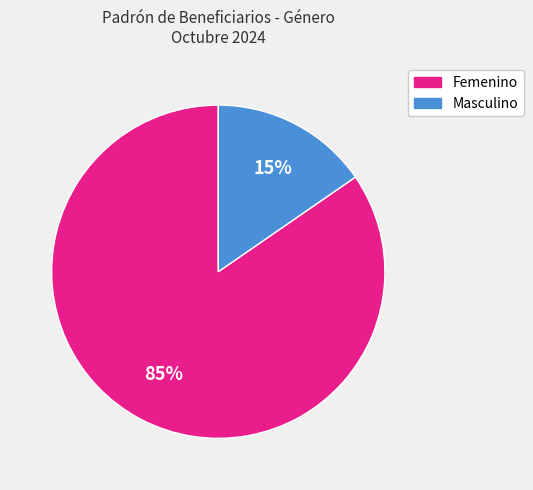

The Masculino slice represents 15% of the pie. True or false?

True